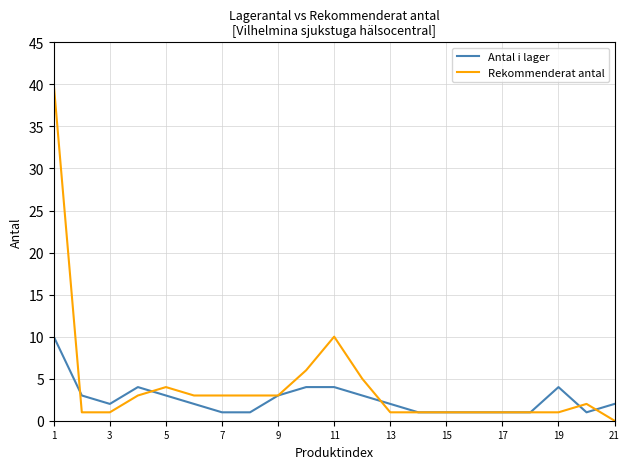

List the series in order of their peak value, lowest first.

Antal i lager, Rekommenderat antal